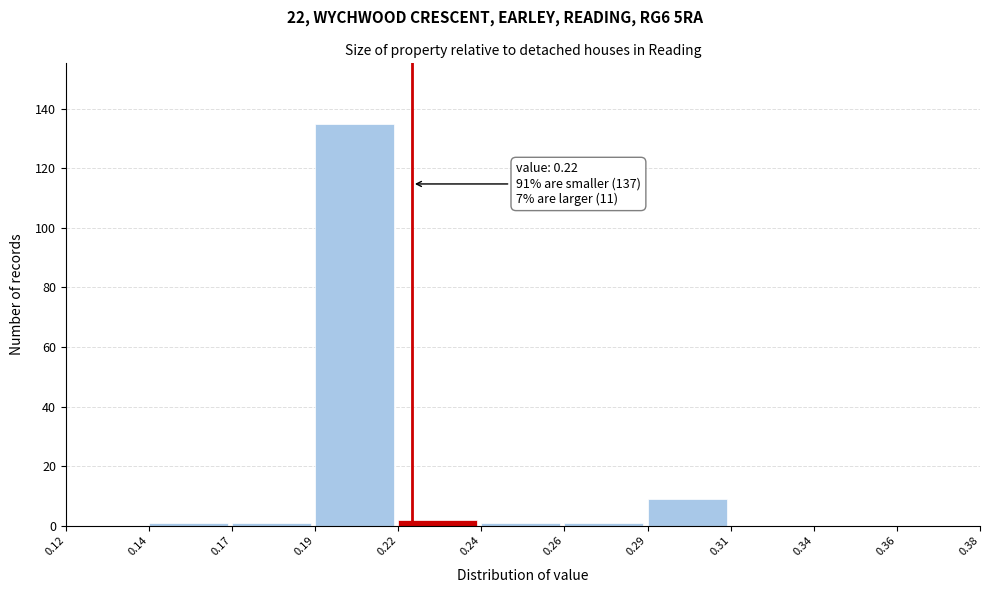

Reading left to right, list all the values displayed in this chart.

0.12=0	0.14=1	0.17=1	0.19=135	0.22=2	0.24=1	0.26=1	0.29=9	0.31=0	0.34=0	0.36=0